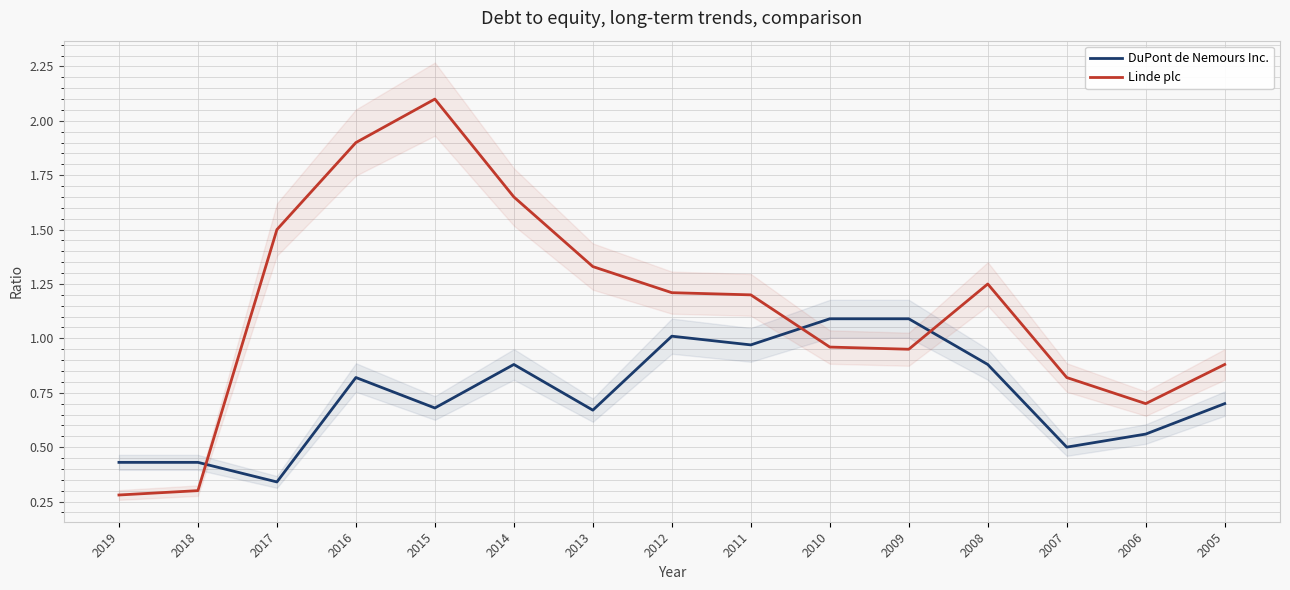

How many interior local valleys does the Linde plc series have?

2